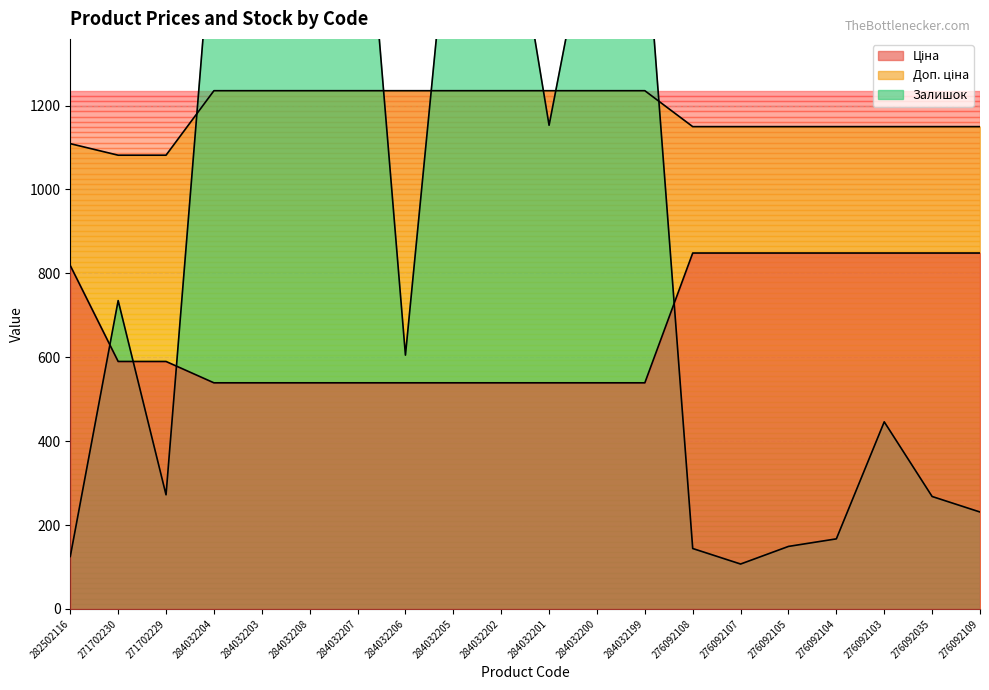

What position from the left is 284032200?

12